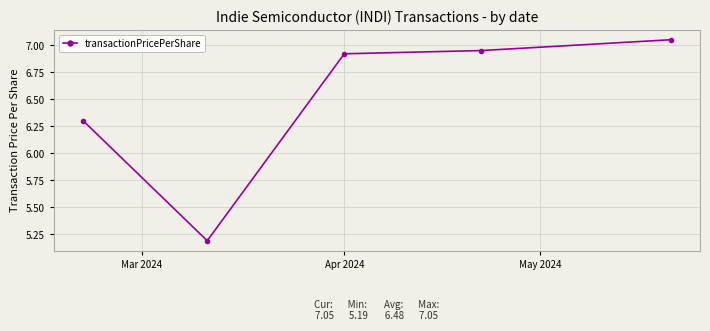

What is the minimum value shown in the chart?

5.2